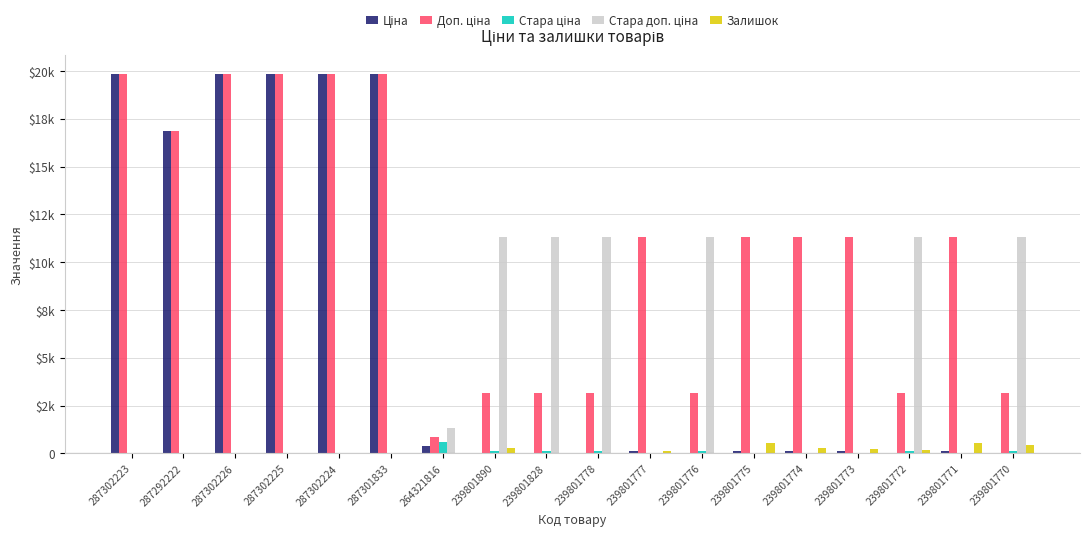

What is the difference between the second highest and minimum values in the Доп. ціна series?

19002.1